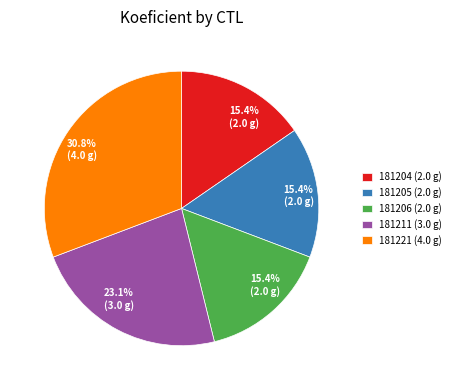

How many segments does this pie chart have?

5